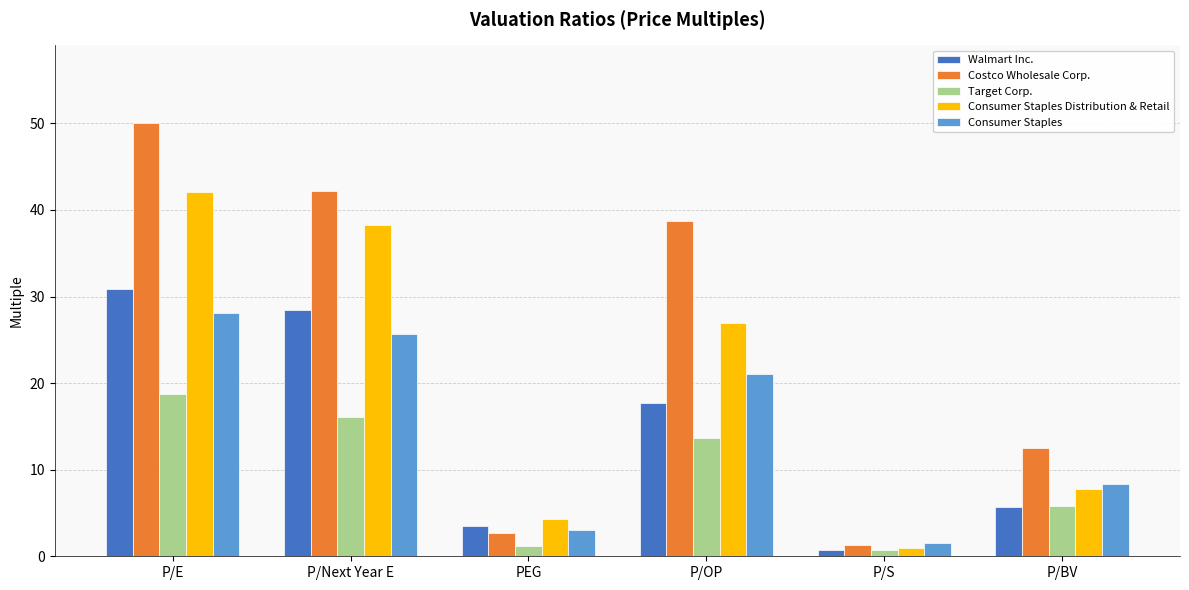

What position from the right is P/Next Year E?

5